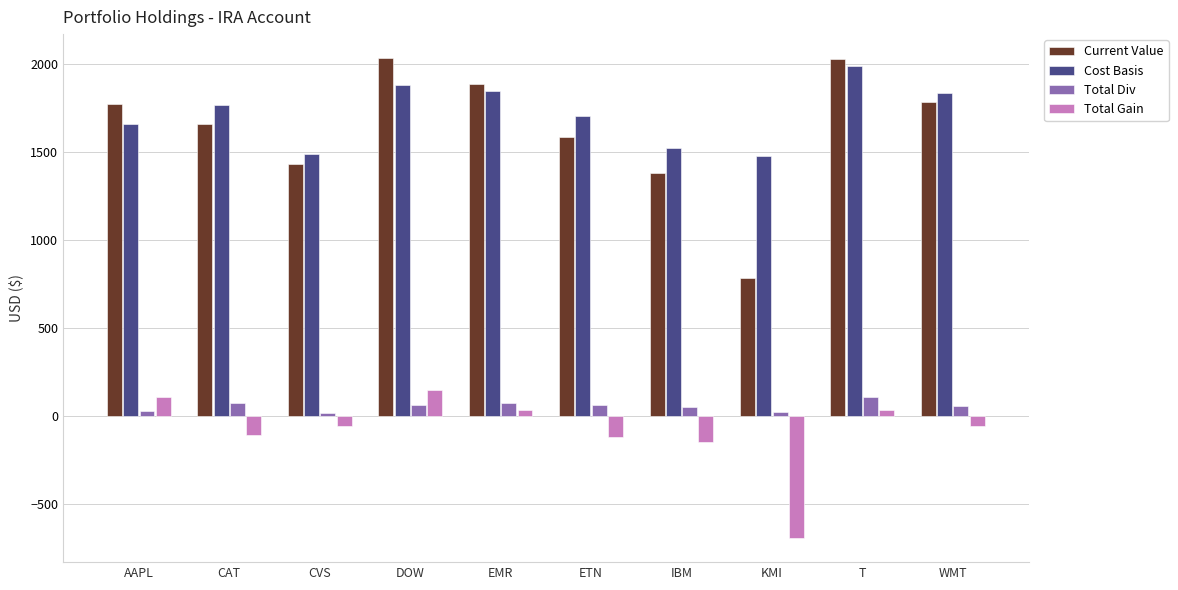

Rank the series at KMI from lowest to highest value.

Total Gain, Total Div, Current Value, Cost Basis